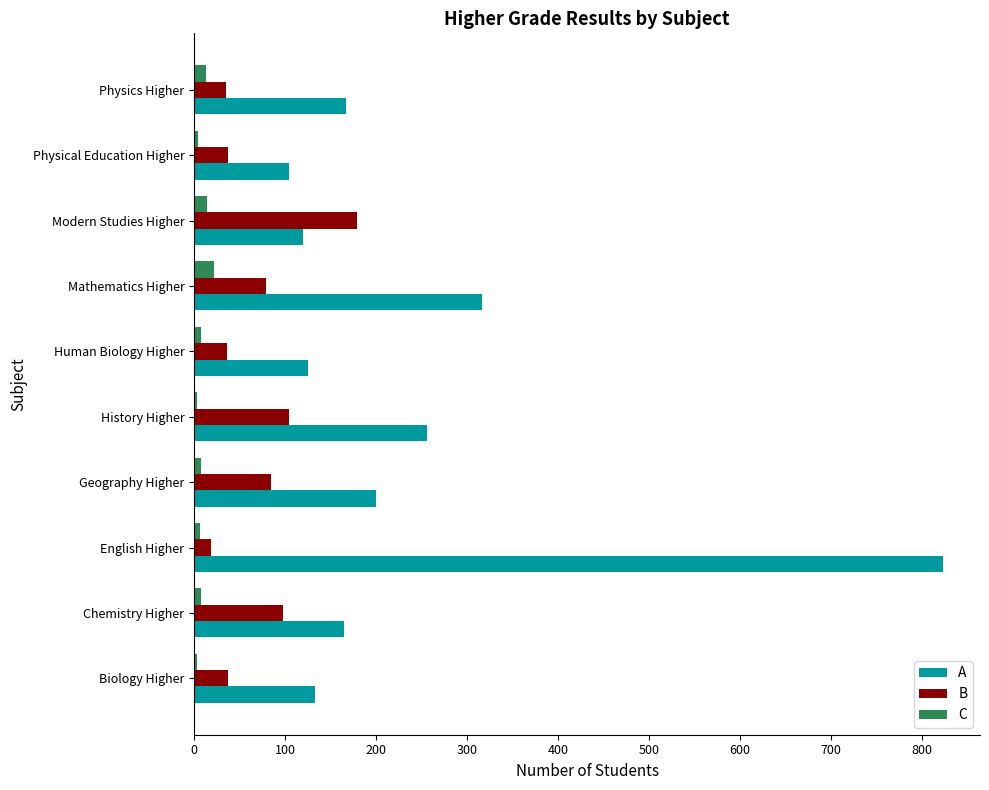

What is the difference between the maximum and minimum values in the A series?

719